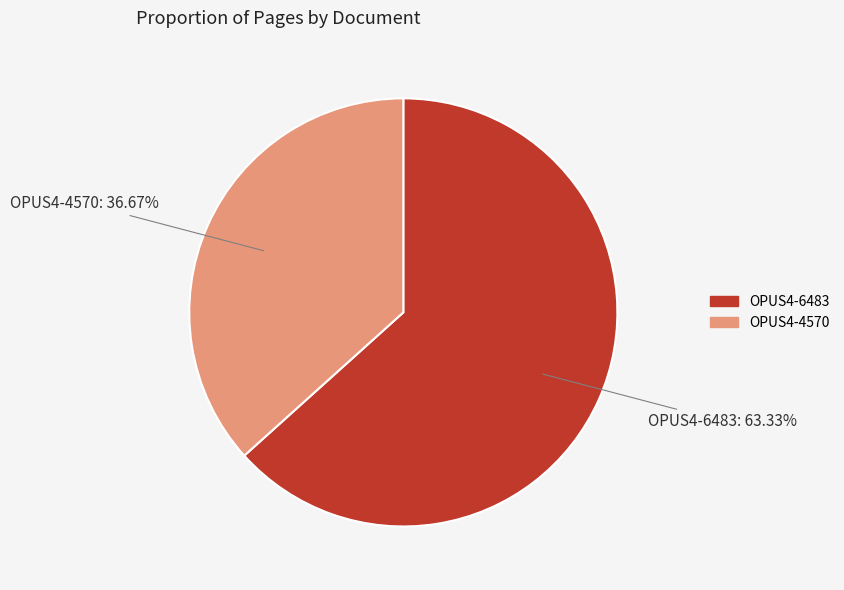

To the nearest percent, what portion does OPUS4-4570 represent?

37%